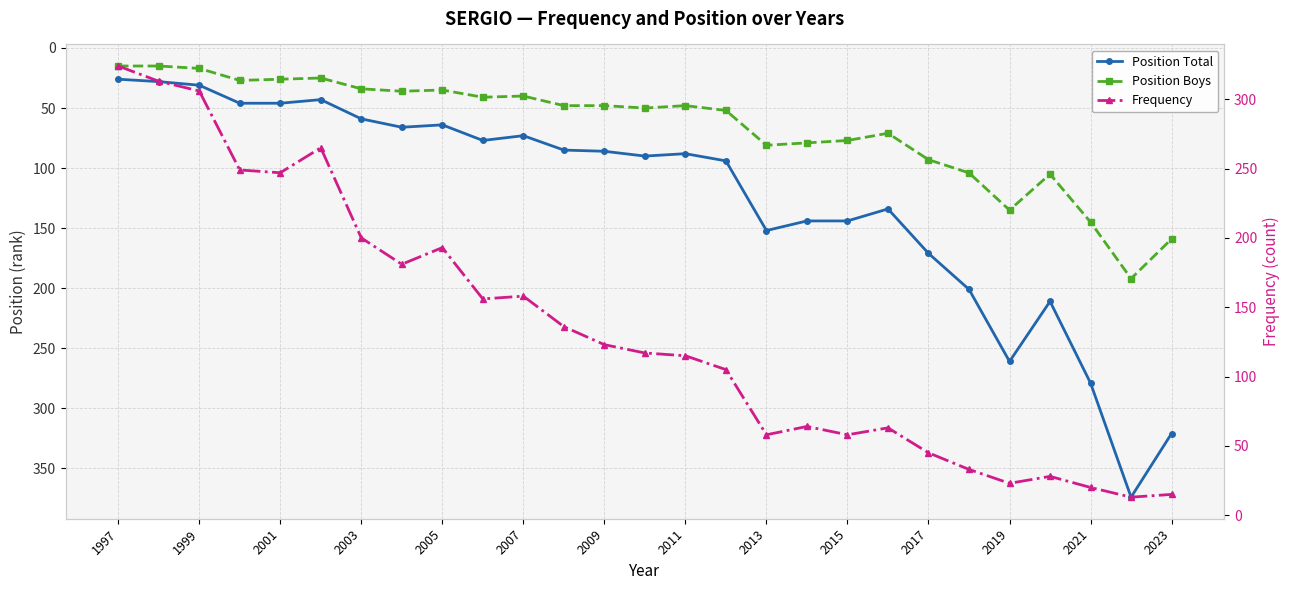

What position from the left is 2015?

10